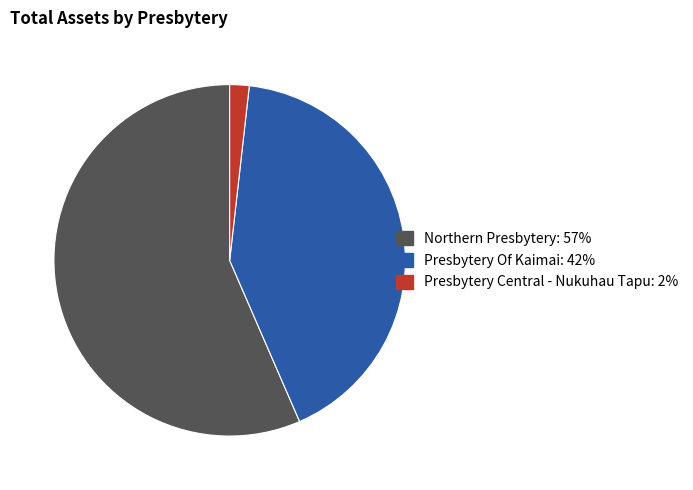

Rank the categories by value from highest to lowest.

Northern Presbytery, Presbytery Of Kaimai, Presbytery Central - Nukuhau Tapu